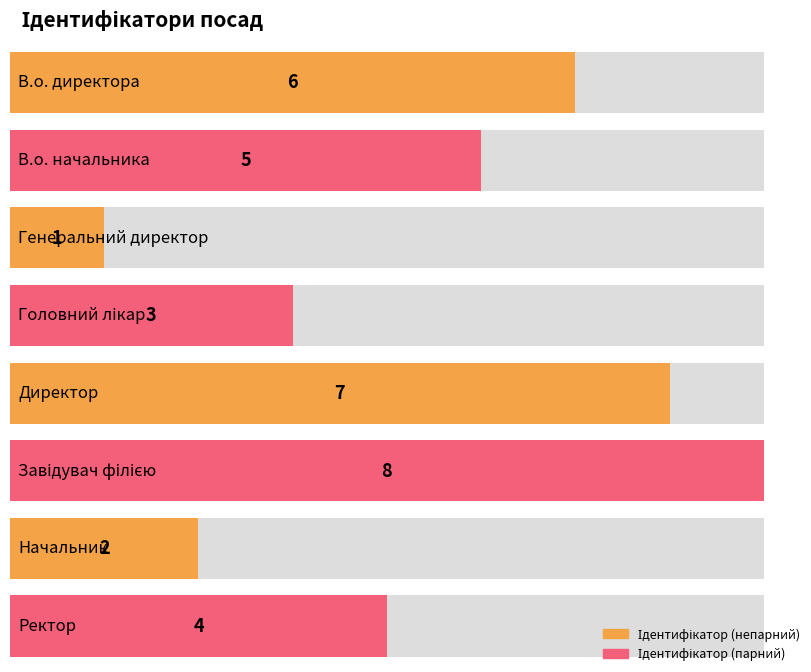

Count the number of values greater than 5.

3